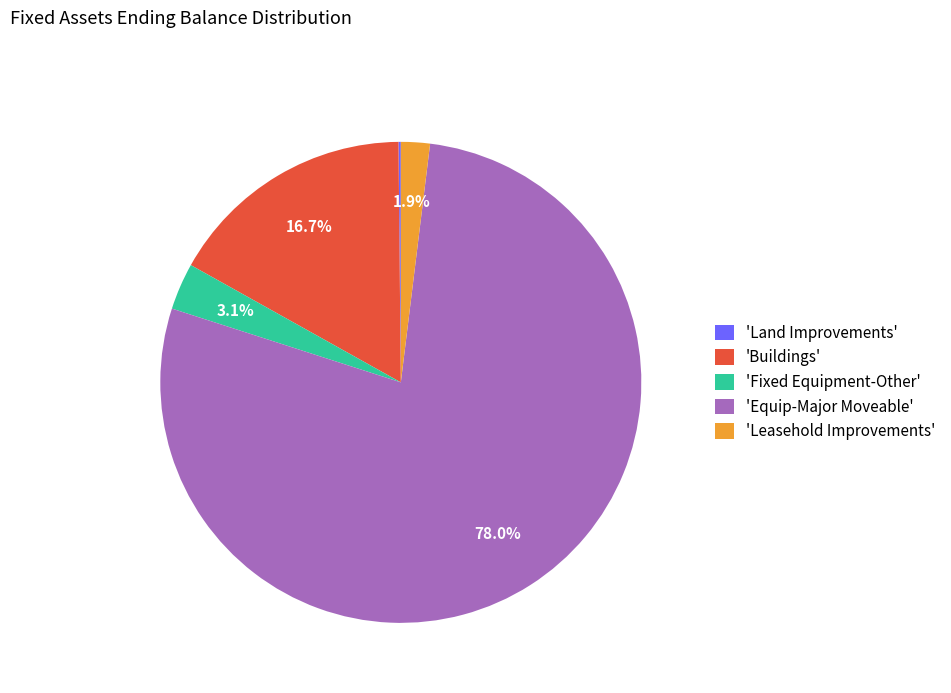

What percentage is NOT represented by 'Fixed Equipment-Other'?

96.9%